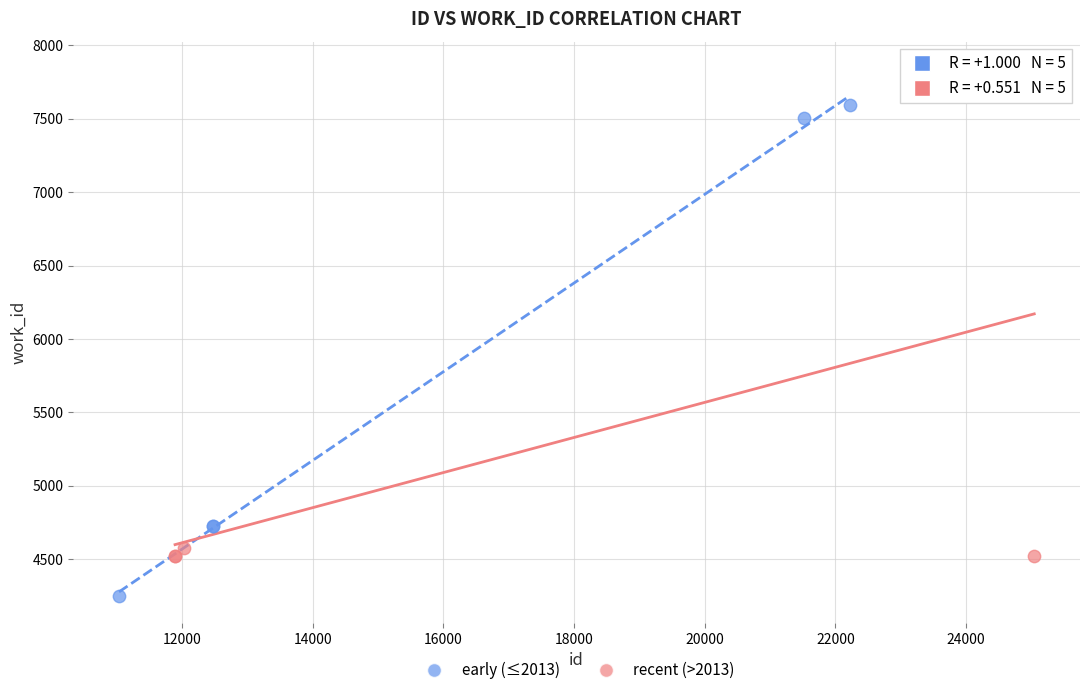

Which series contains the highest Y value?

recent (>2013)